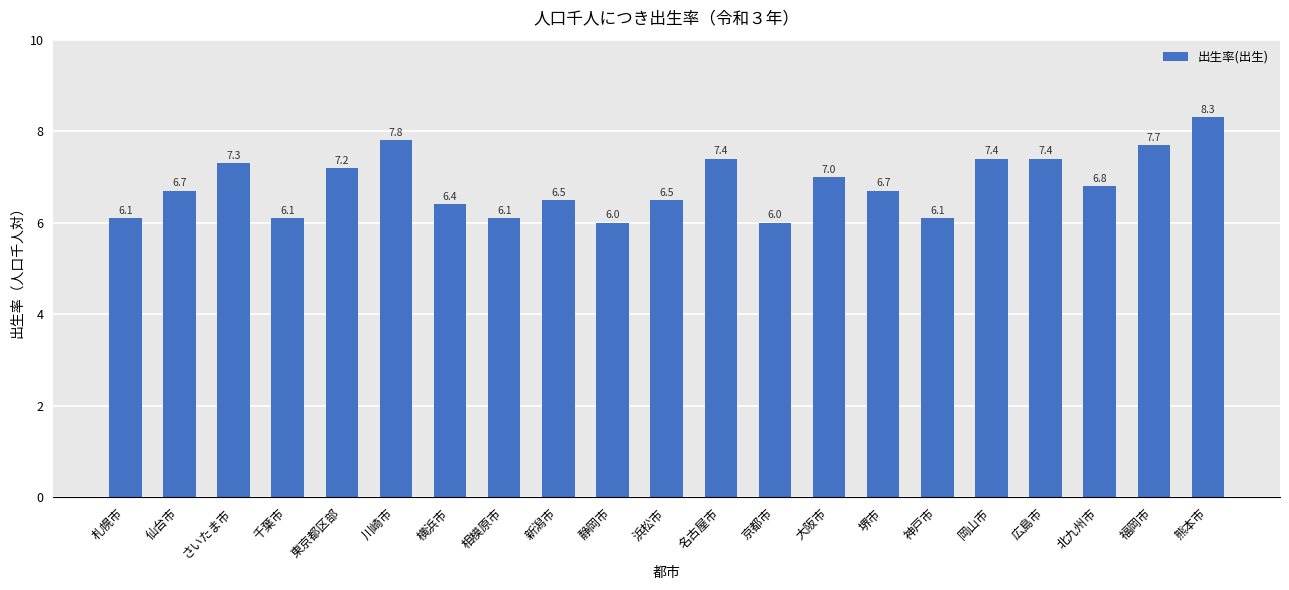

What is the change in value from 静岡市 to 福岡市?

+1.7